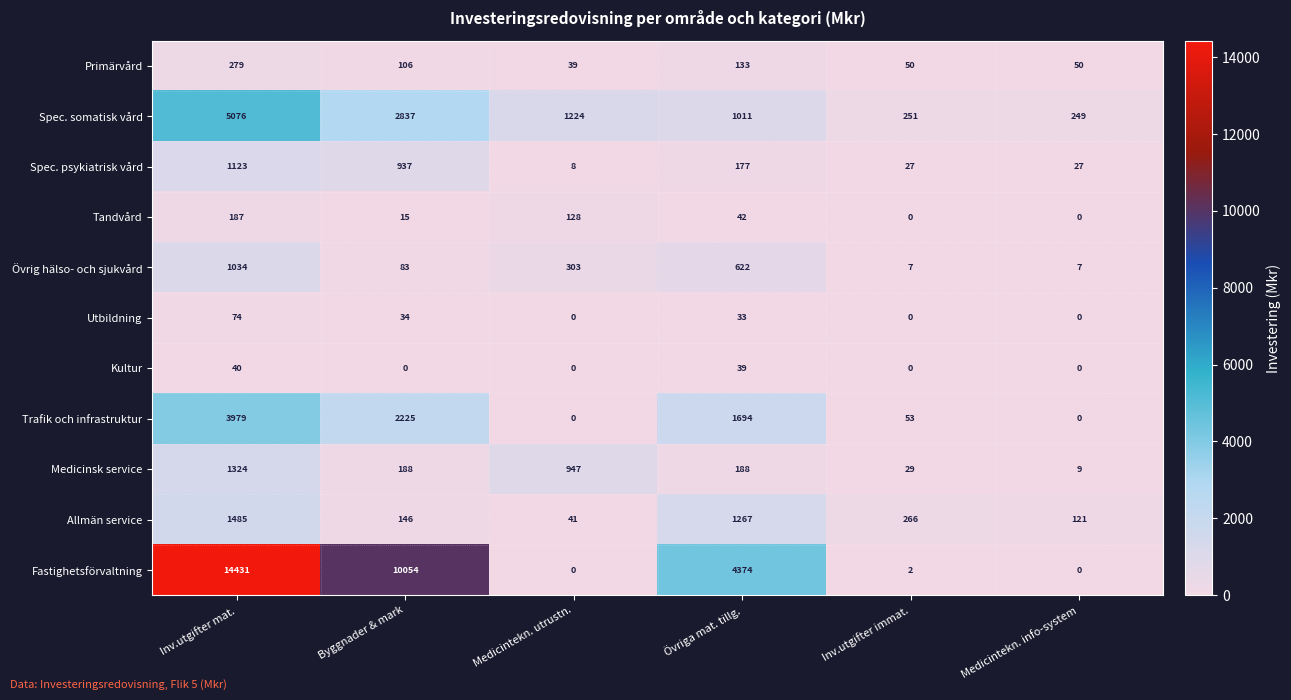

Is it true that Spec. somatisk vård equals 1224 at Medicintekn. utrustn.?

True